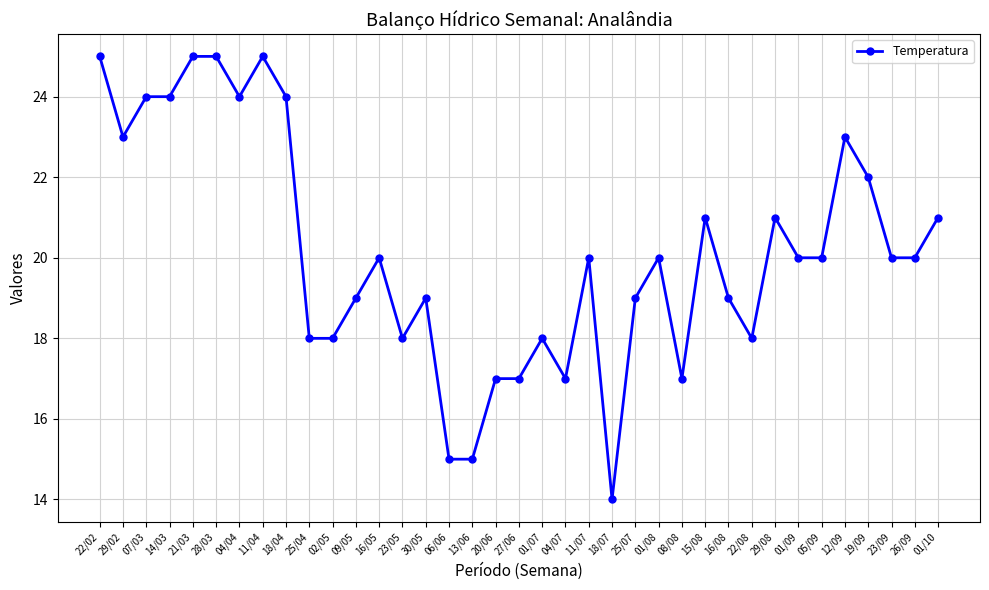

What is the label of the 24th point from the left?

25/07